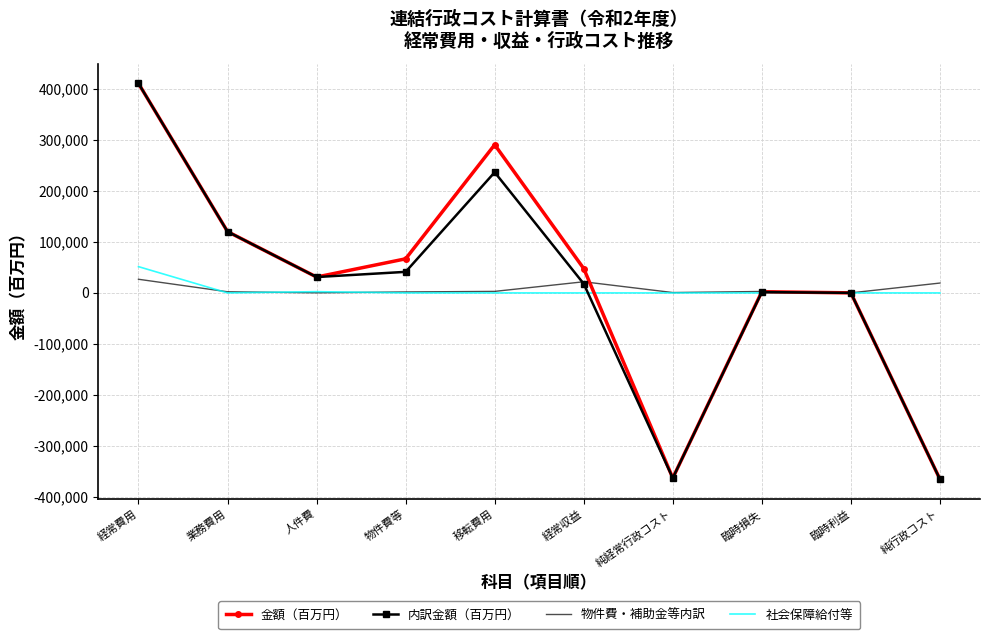

Is the value of 内訳金額（百万円） at 経常収益 greater than the value of 物件費・補助金等内訳 at 純経常行政コスト?

Yes